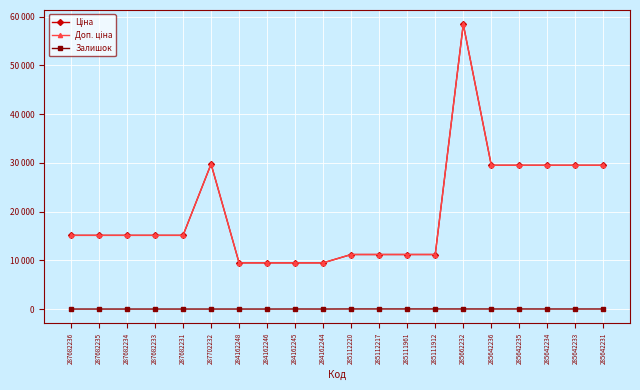

What position from the left is 284162246?

8